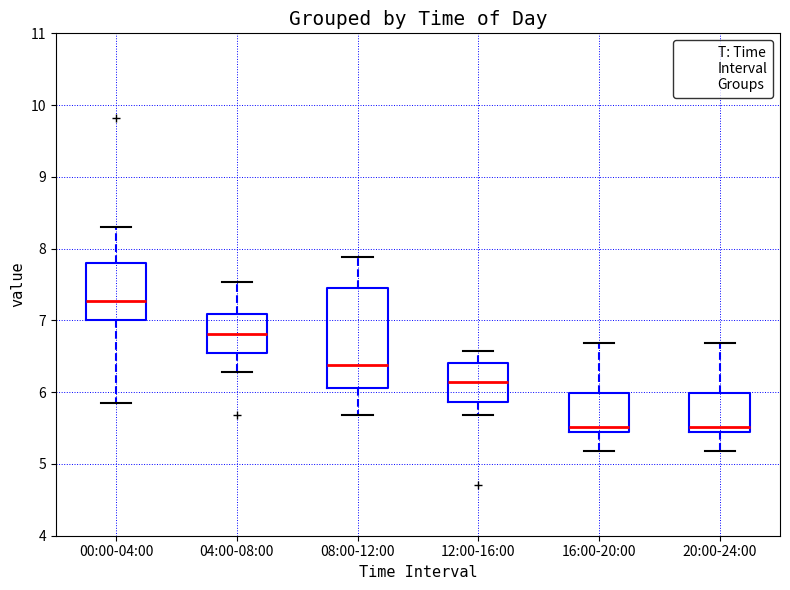

Where is the lower edge of the box for 04:00-08:00 on the y-axis? The values are not printed on the chart, so give them approximately, as read against the axis.

6.5